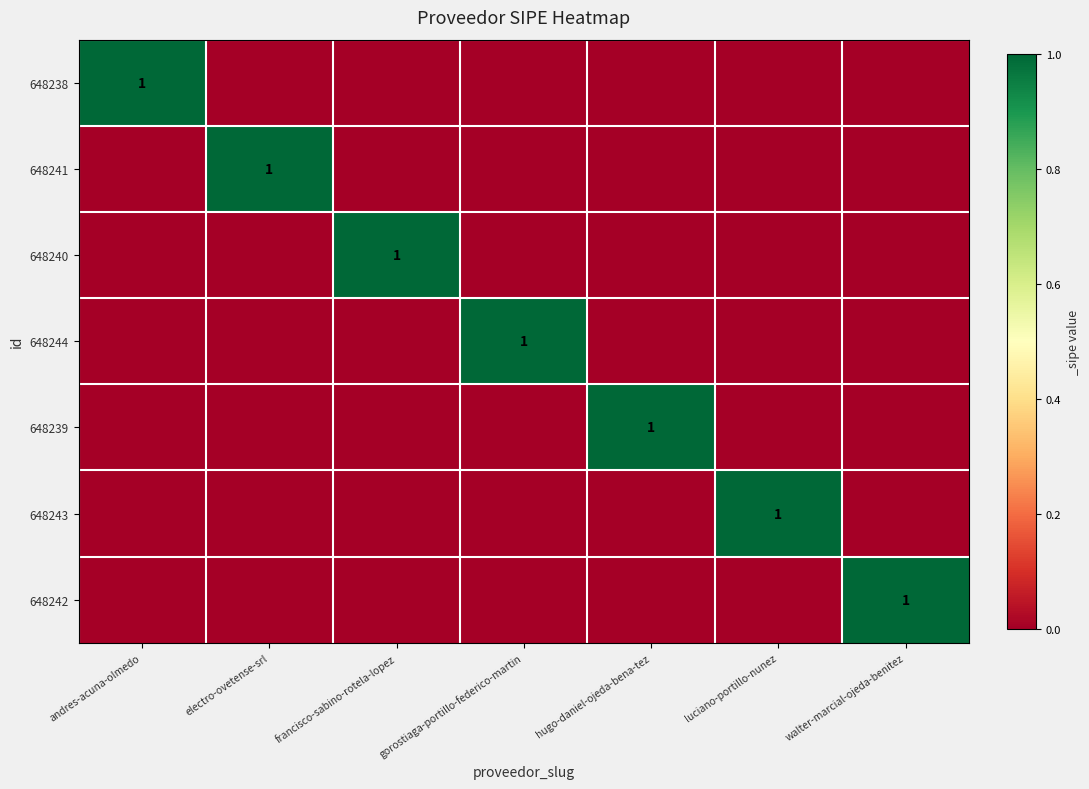

What is the spread (max minus min) of values at luciano-portillo-nunez?

1